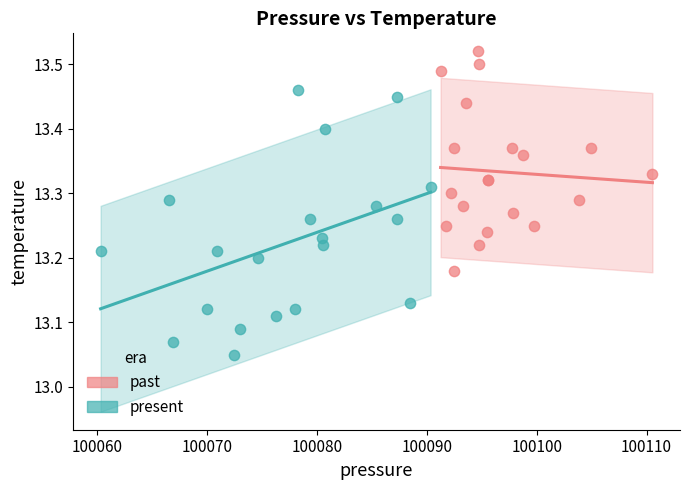

Which series reaches the minimum Y coordinate?

present